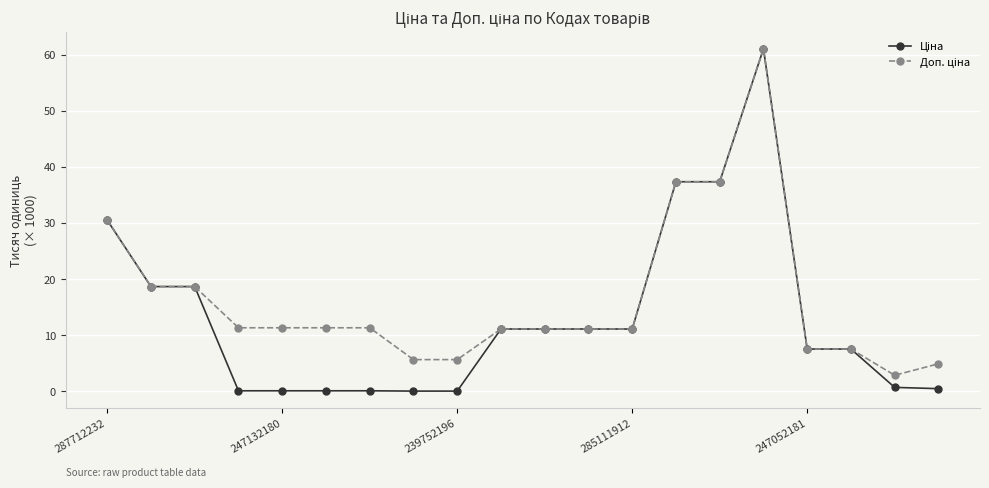

At how many categories does at least one series exceed 17?

6